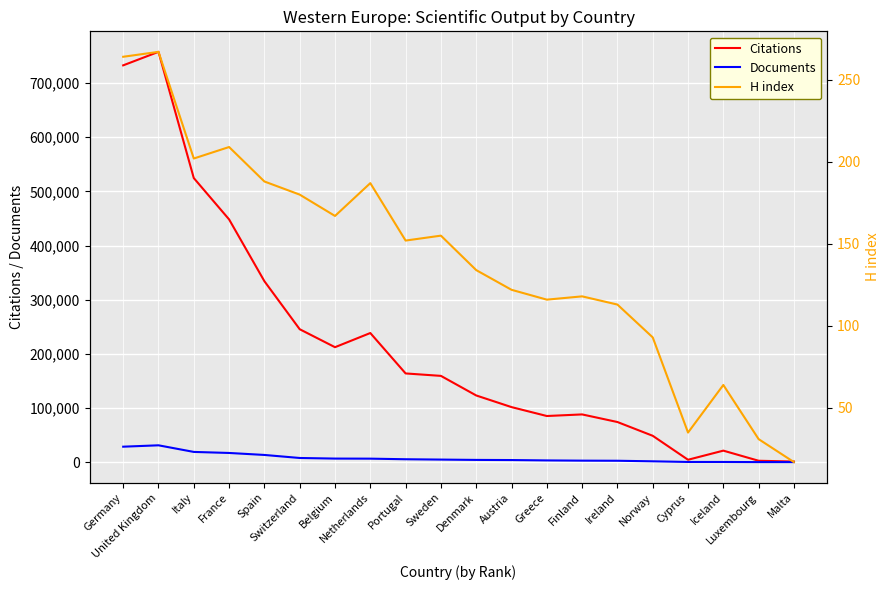

What is the value of the H index point at the 8th from the left?

187